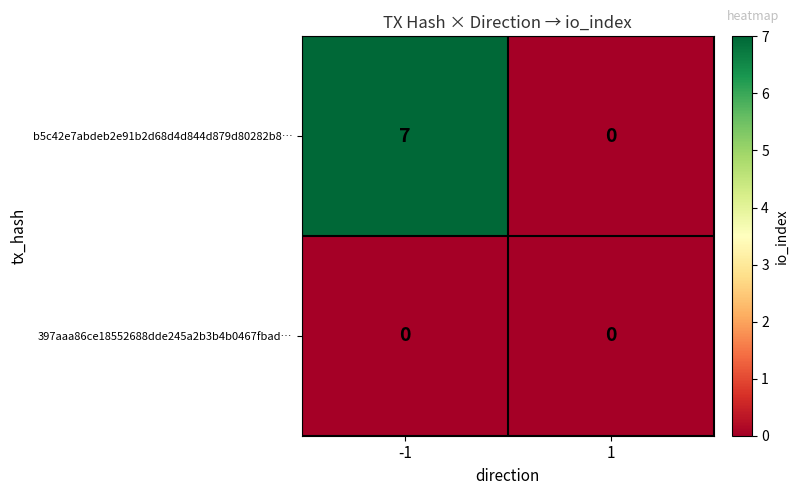

At -1, list the series in order from smallest to largest.

397aaa86ce18552688dde245a2b3b4b0467fbad…, b5c42e7abdeb2e91b2d68d4d844d879d80282b8…